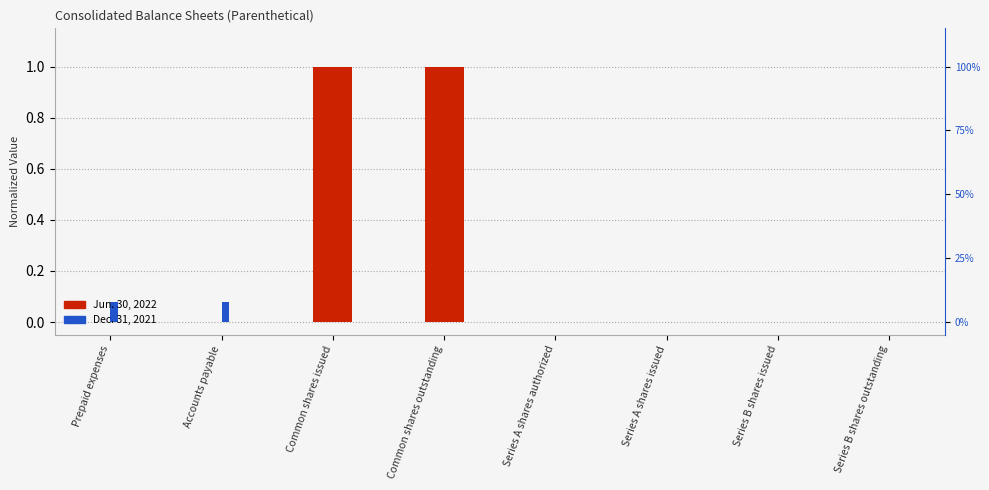

What is the label of the 7th bar from the right?

Accounts payable